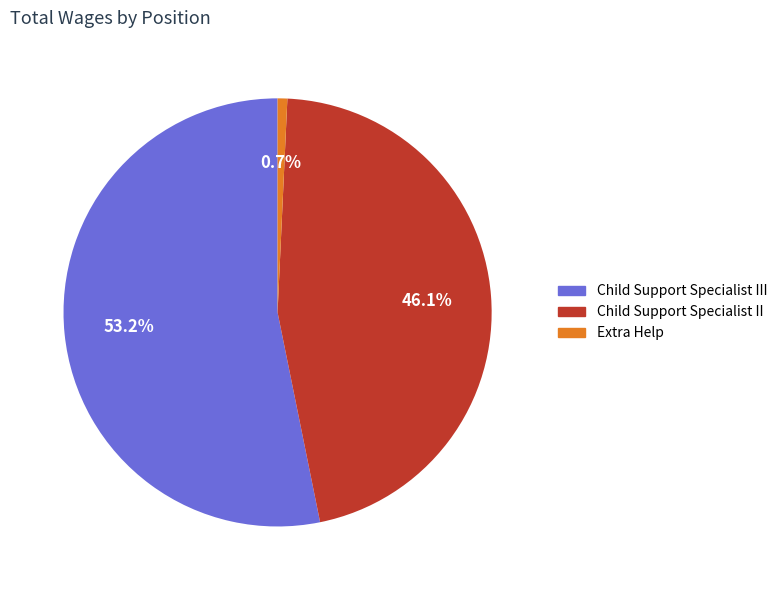

Is there a majority slice in this chart?

Yes